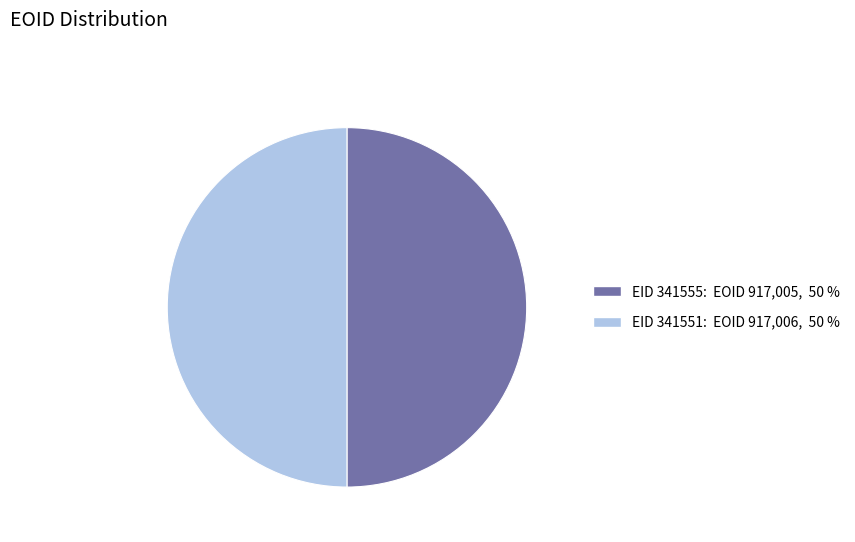

To the nearest percent, what is the average slice percentage?

50%